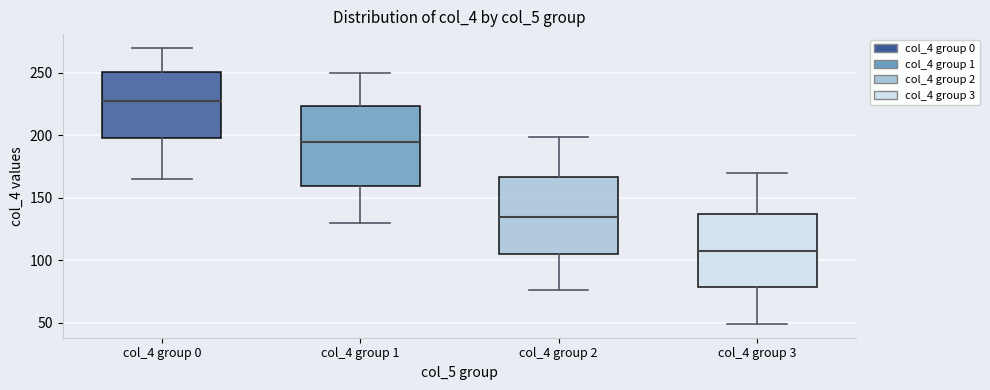

Reading left to right, transcribe this box plot: for each box, give where its median line is, the range the box spans, and where its two whiskers end, as read against the y-axis. The values are not printed on the chart, so give them approximately, as read against the axis.

col_4 group 0: median 230, box 200 to 250, whiskers 165 to 270
col_4 group 1: median 195, box 160 to 225, whiskers 130 to 250
col_4 group 2: median 135, box 105 to 165, whiskers 75 to 200
col_4 group 3: median 110, box 80 to 135, whiskers 50 to 170